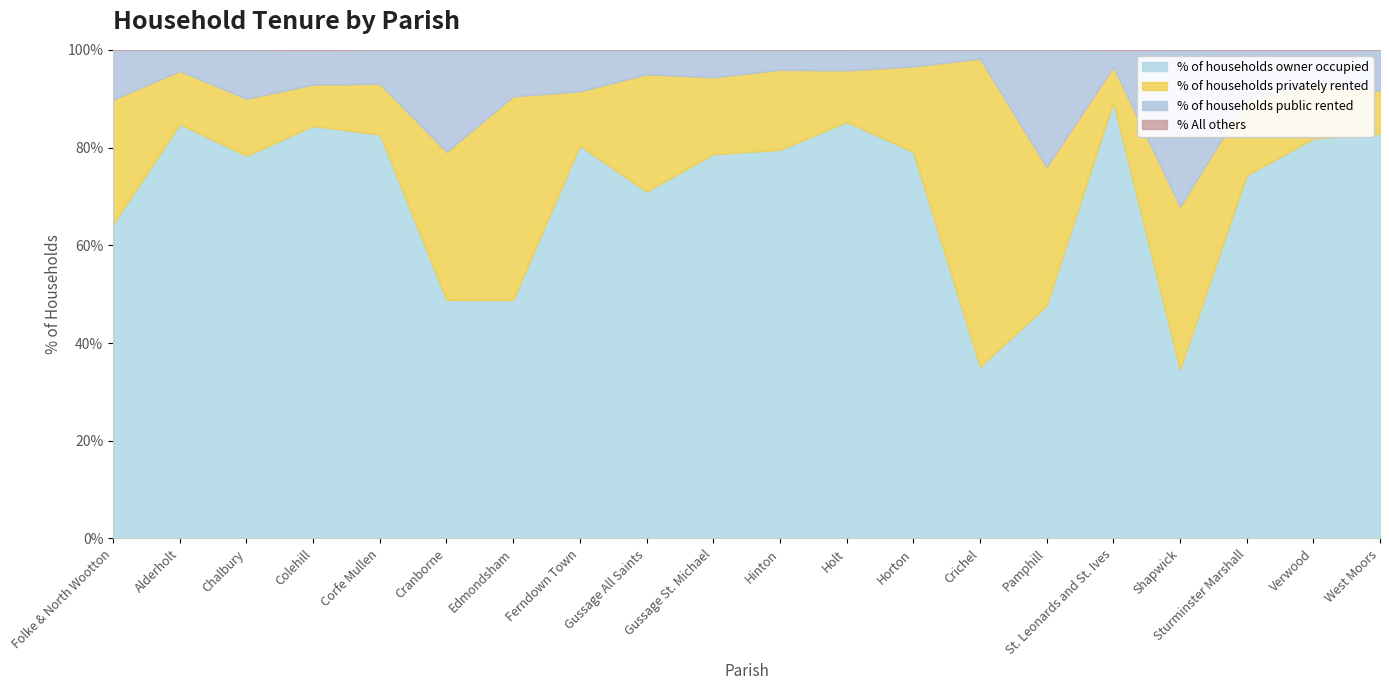

What is the total value across all series at Shapwick?

100.0